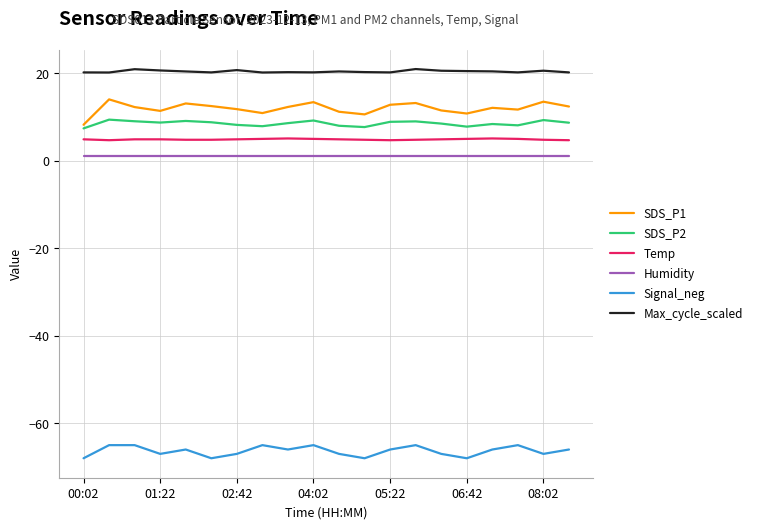

What is the maximum value for SDS_P1?

14.0